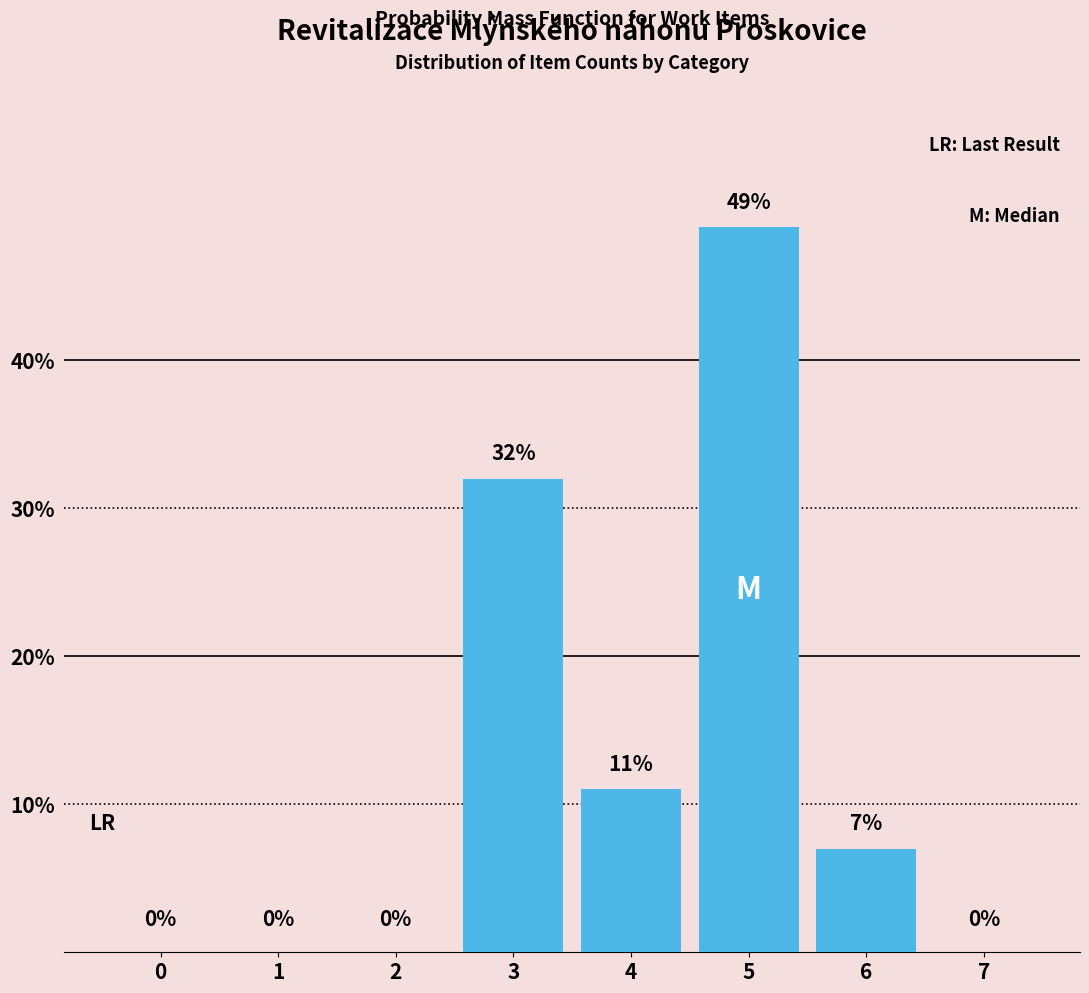

Reading right to left, list all the values displayed in this chart.

7=0	6=7	5=49	4=11	3=32	2=0	1=0	0=0